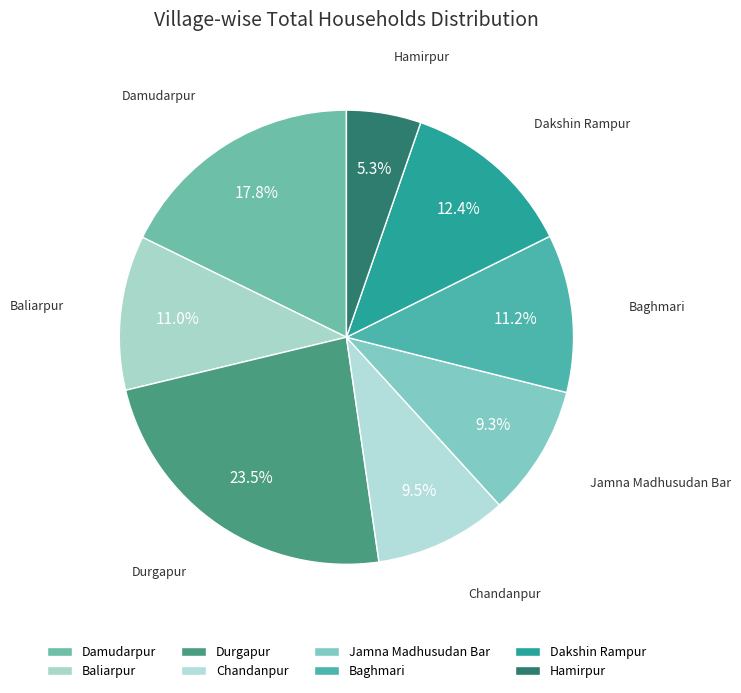

Which category has the smallest portion of the pie?

Hamirpur